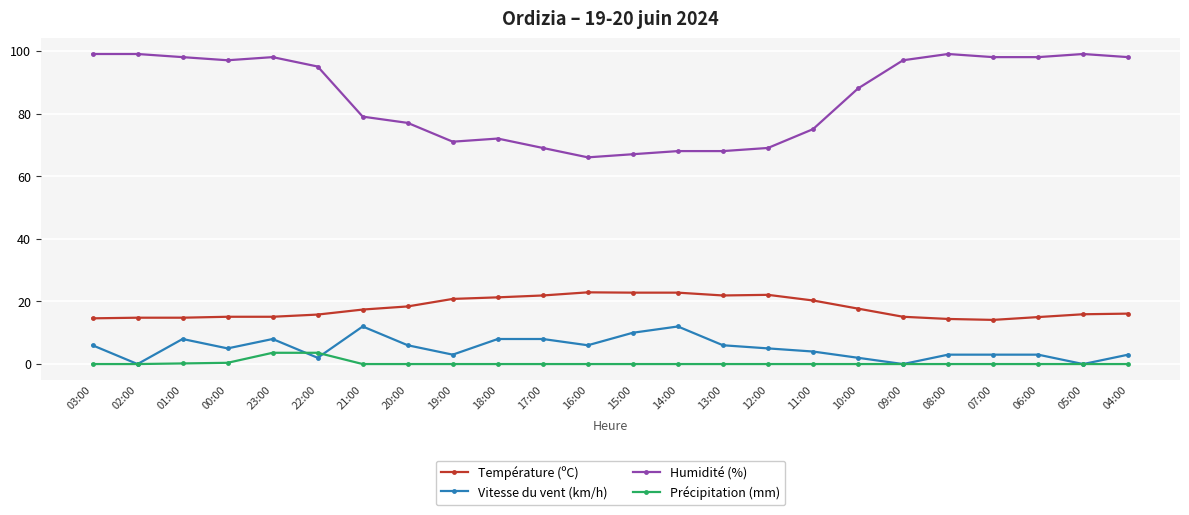

What position from the left is 10:00?

18